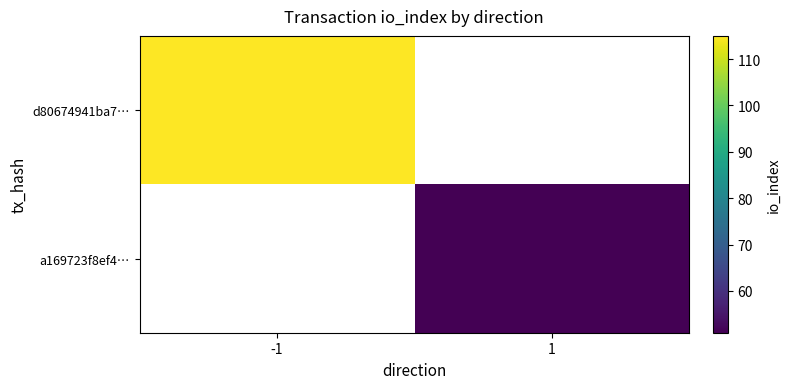

List the labels in order of d80674941ba7… value, largest first.

-1, 1